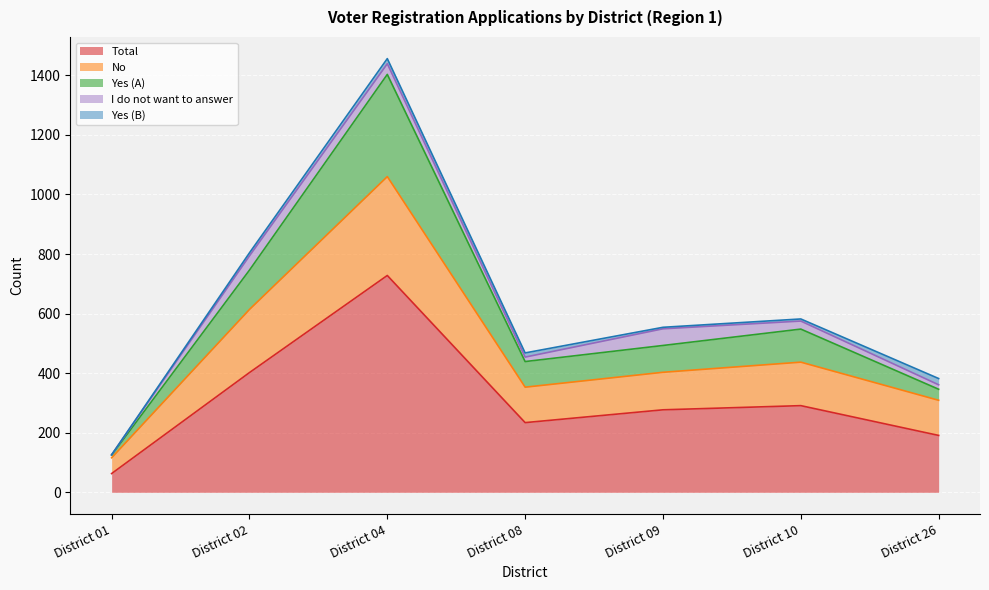

The value of Total at District 08 is 234. True or false?

True